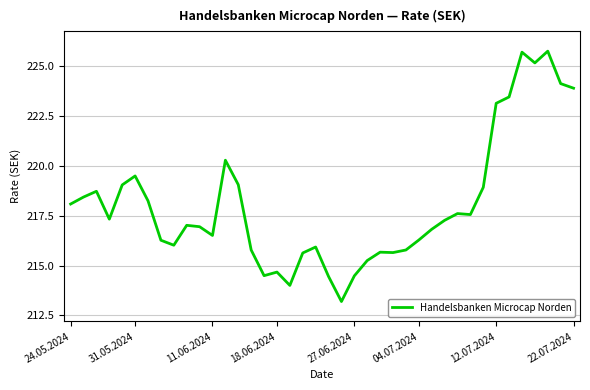

What is the minimum value shown in the chart?

213.2